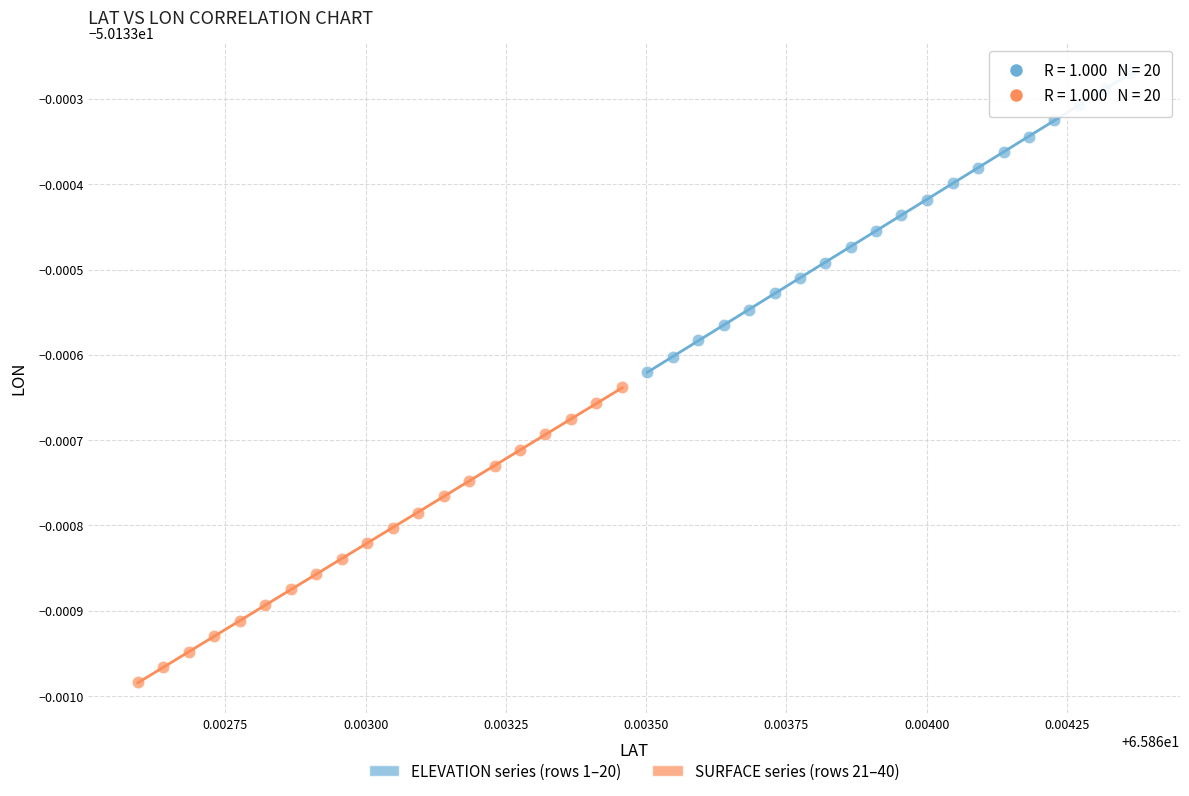

Which series reaches the minimum Y coordinate?

SURFACE series (rows 21–40)